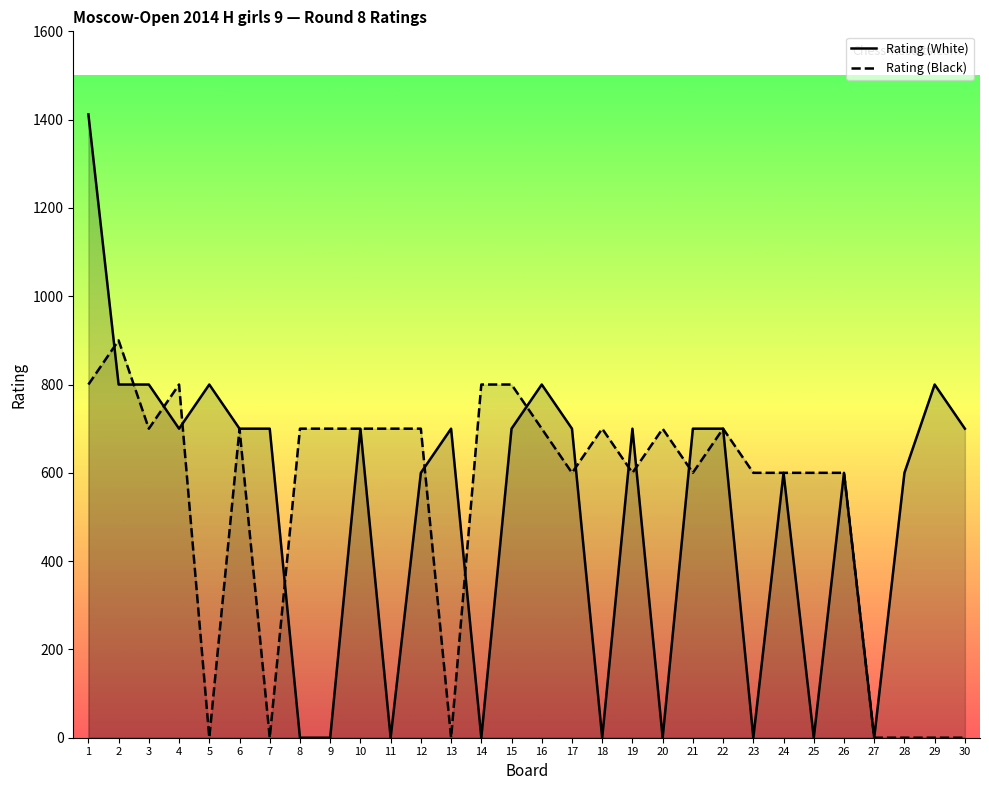

Count the number of categories in the chart.

30